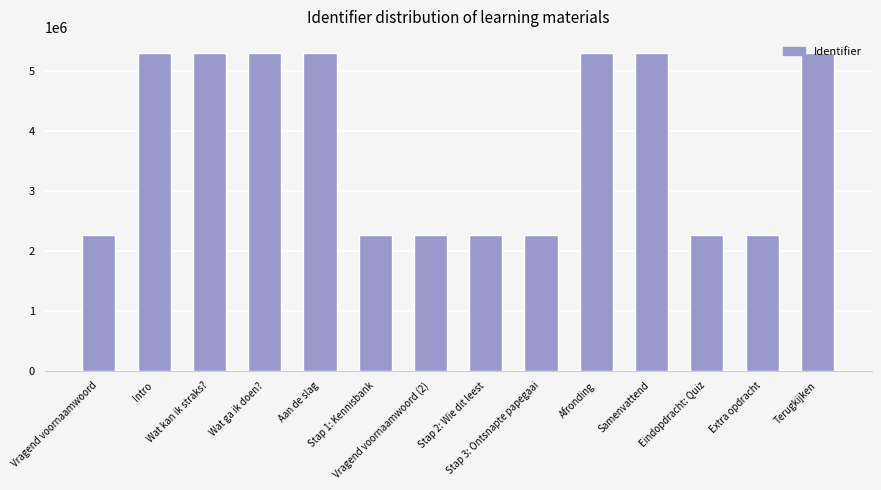

Count the number of categories in the chart.

14